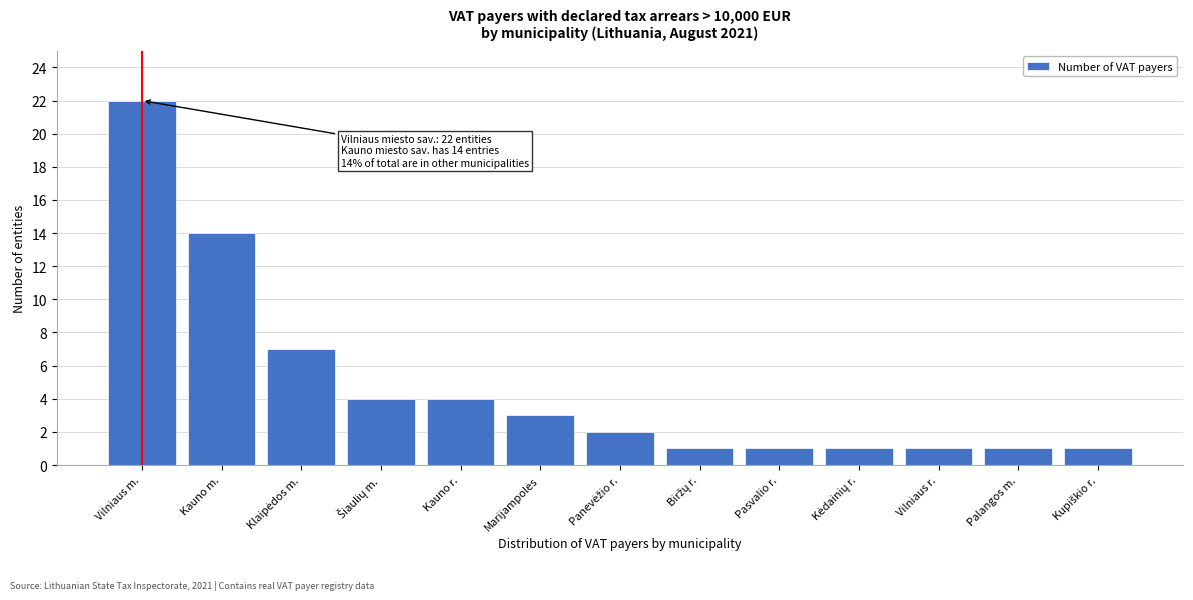

Reading right to left, extract all data points from this chart.

1	1	1	1	1	1	2	3	4	4	7	14	22